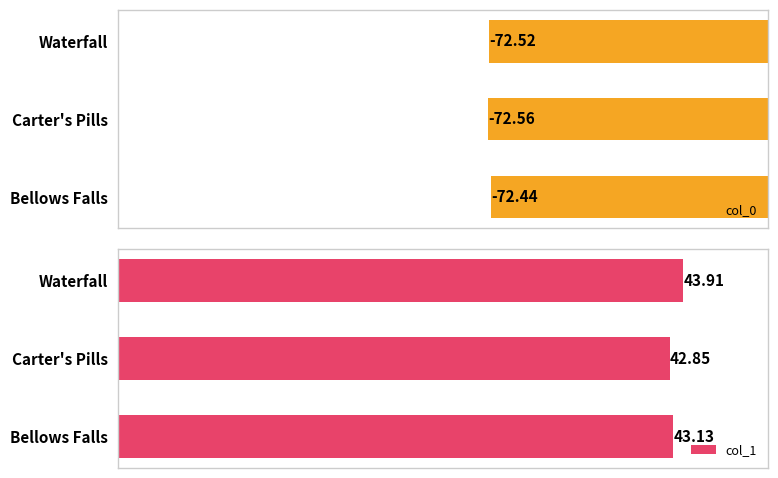

Which category has the highest value in the col_0 series?

Bellows Falls